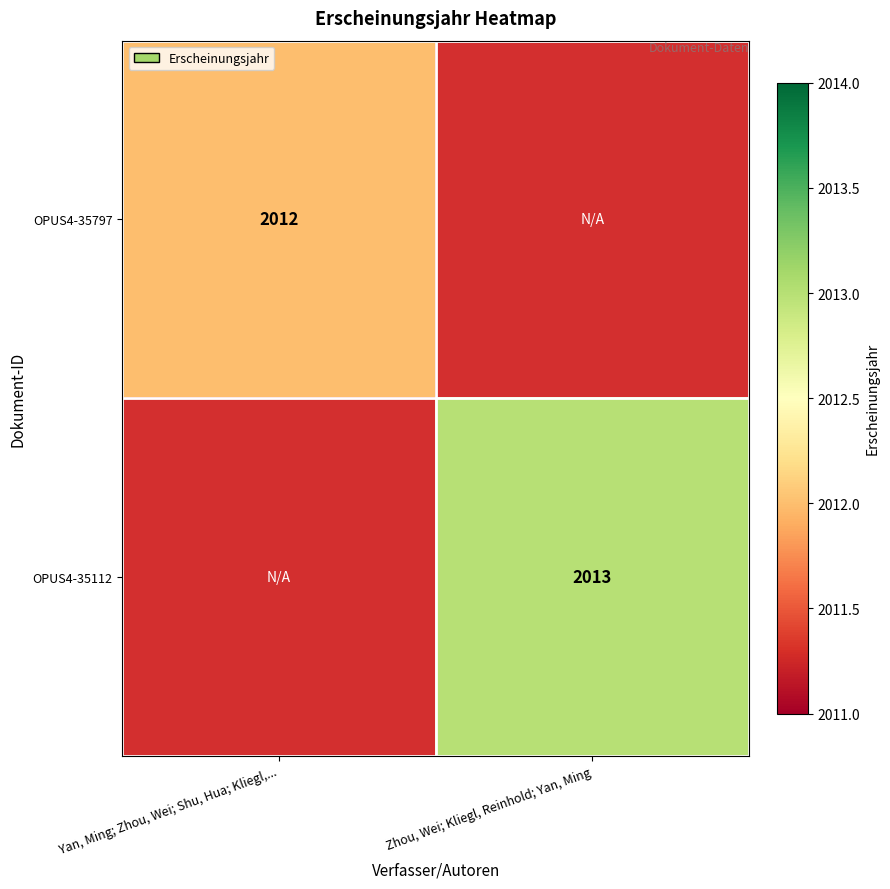

What is the smallest value displayed?

2012.0